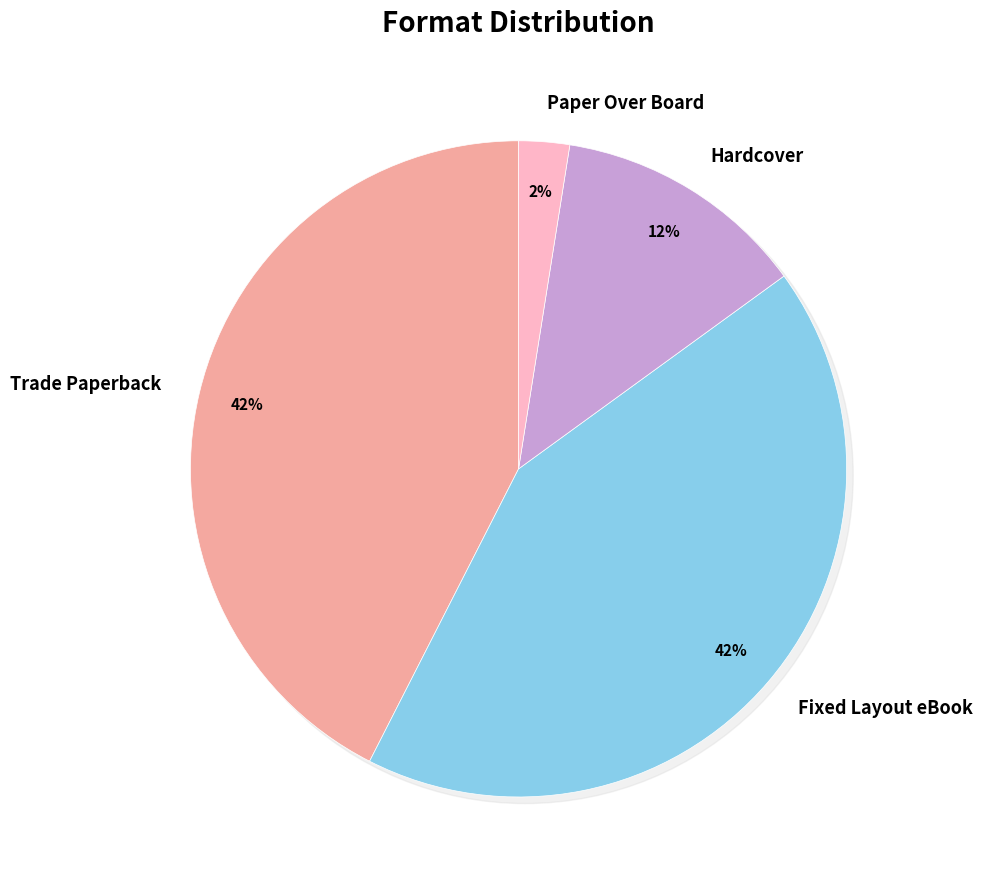

The Trade Paperback slice represents 42% of the pie. True or false?

True